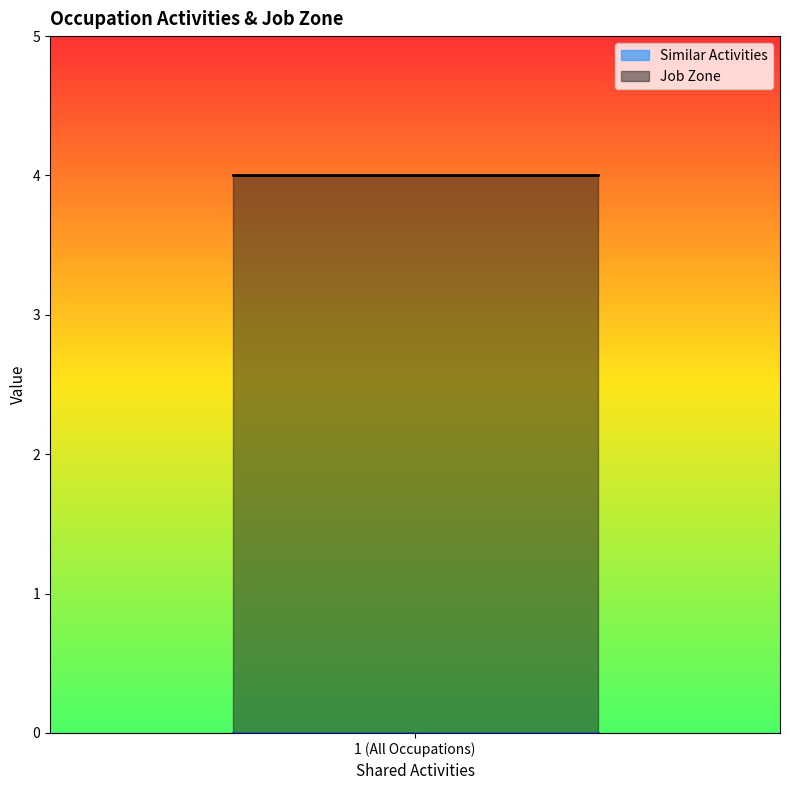

True or false: Job Zone has a value of 1 at Meeting, Convention, and Event Planners.

False